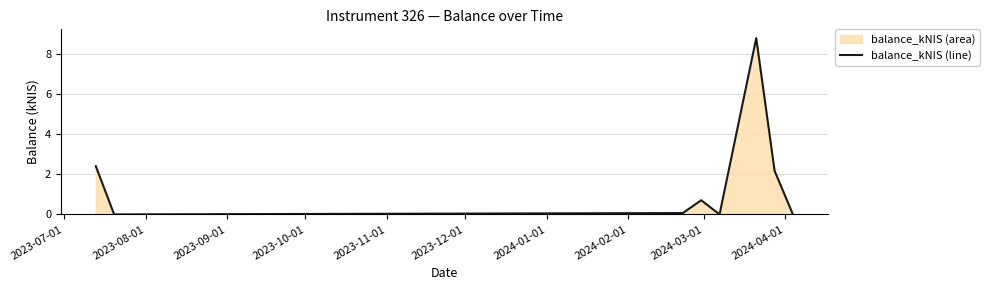

How many values exceed 0?

5